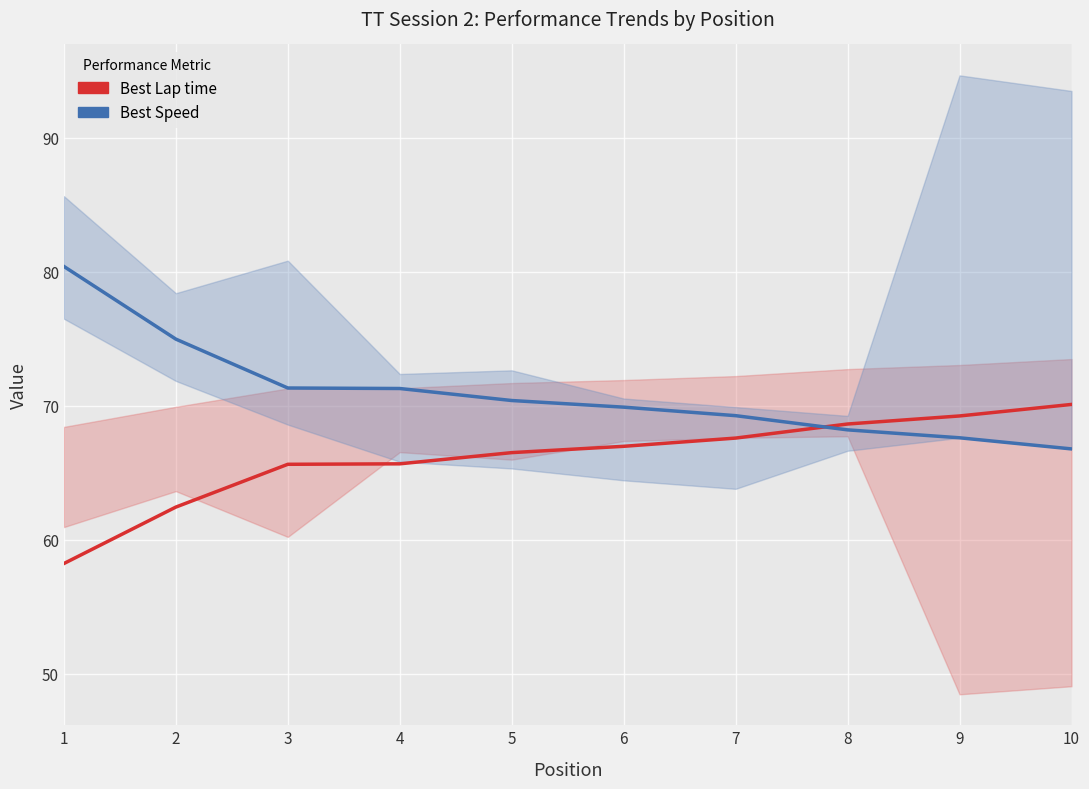

What is the highest value of the Best Lap time series?

70.1